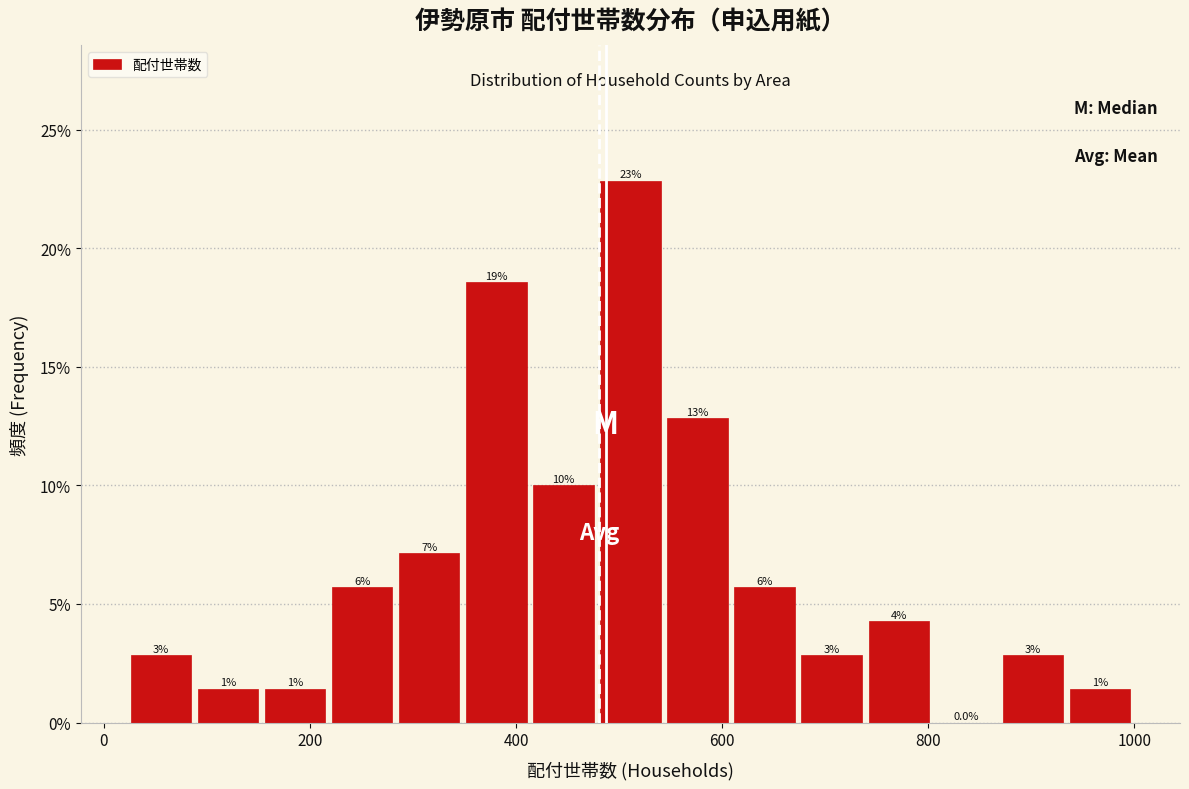

Read against the x-axis, roughly where is the centre of the tallest bar?

520